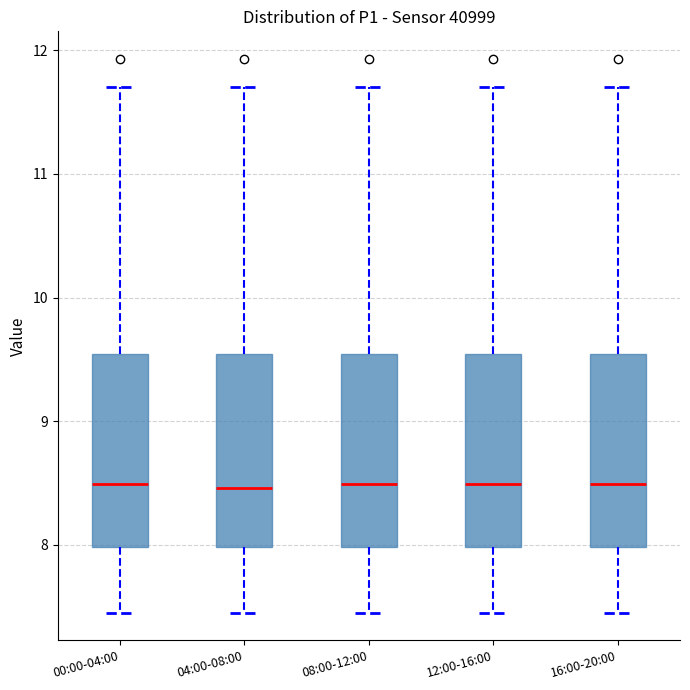

Reading left to right, transcribe this box plot: for each box, give where its median line is, the range the box spans, and where its two whiskers end, as read against the y-axis. The values are not printed on the chart, so give them approximately, as read against the axis.

00:00-04:00: median 8.5, box 8.0 to 9.5, whiskers 7.5 to 11.7
04:00-08:00: median 8.5, box 8.0 to 9.5, whiskers 7.5 to 11.7
08:00-12:00: median 8.5, box 8.0 to 9.5, whiskers 7.5 to 11.7
12:00-16:00: median 8.5, box 8.0 to 9.5, whiskers 7.5 to 11.7
16:00-20:00: median 8.5, box 8.0 to 9.5, whiskers 7.5 to 11.7